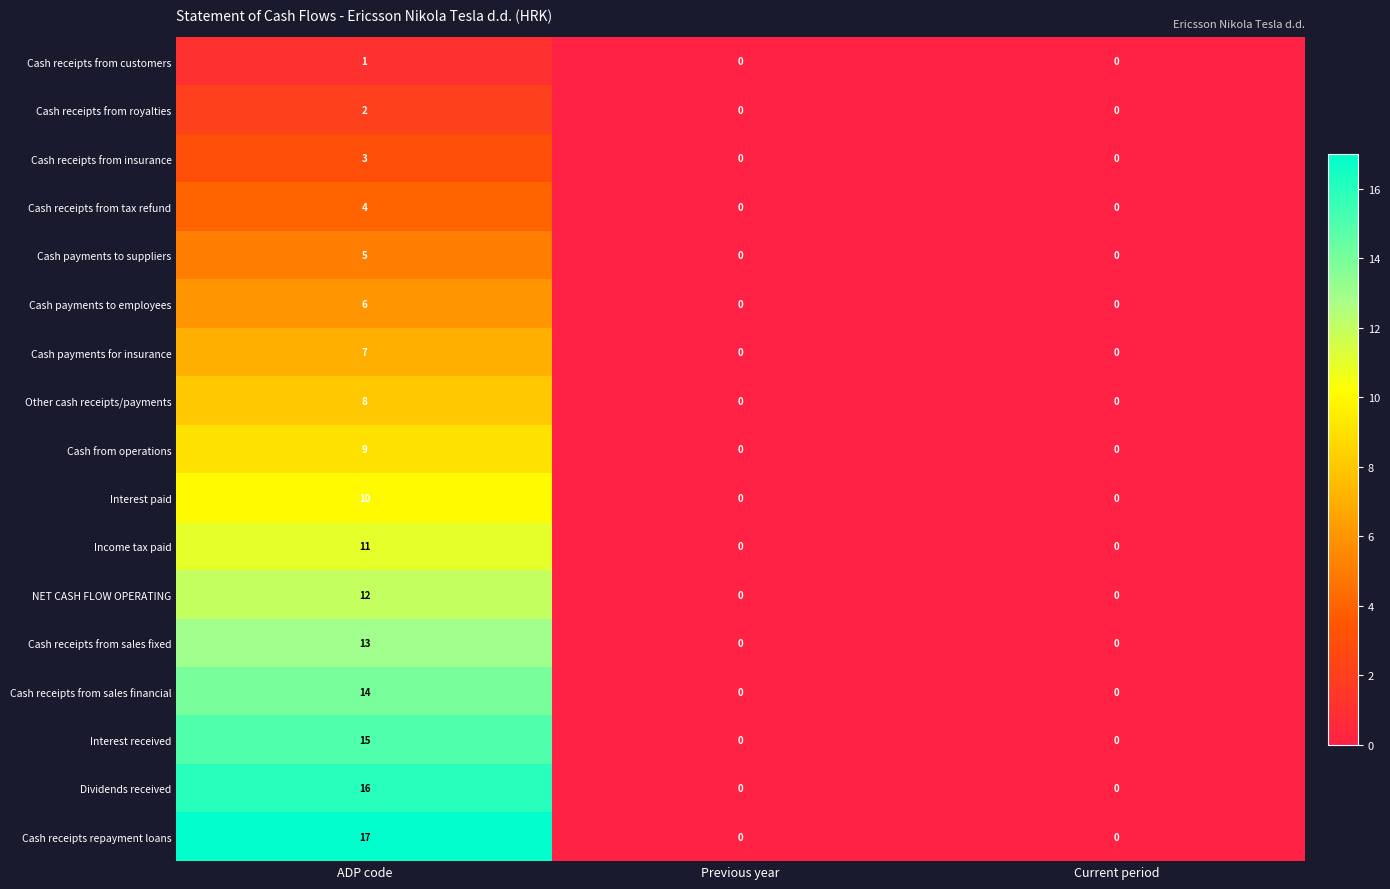

What is the greatest value displayed?

17